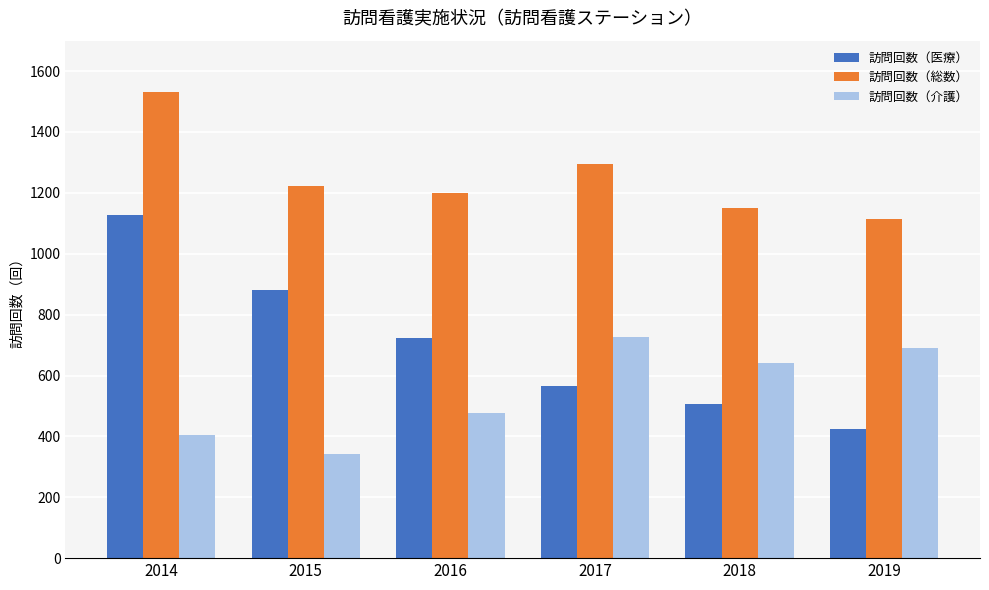

Reading left to right, what are all the values shown in this chart?

訪問回数（医療）: 2014=1126	2015=880	2016=722	2017=567	2018=508	2019=424
訪問回数（総数）: 2014=1530	2015=1221	2016=1200	2017=1295	2018=1149	2019=1115
訪問回数（介護）: 2014=404	2015=341	2016=478	2017=728	2018=641	2019=691